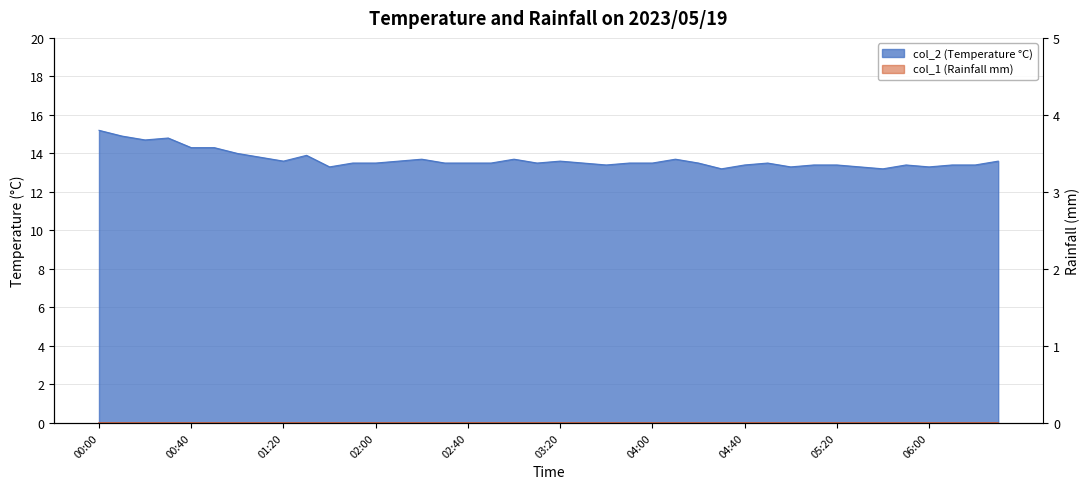

What is the difference between the maximum and second lowest values?

2.0